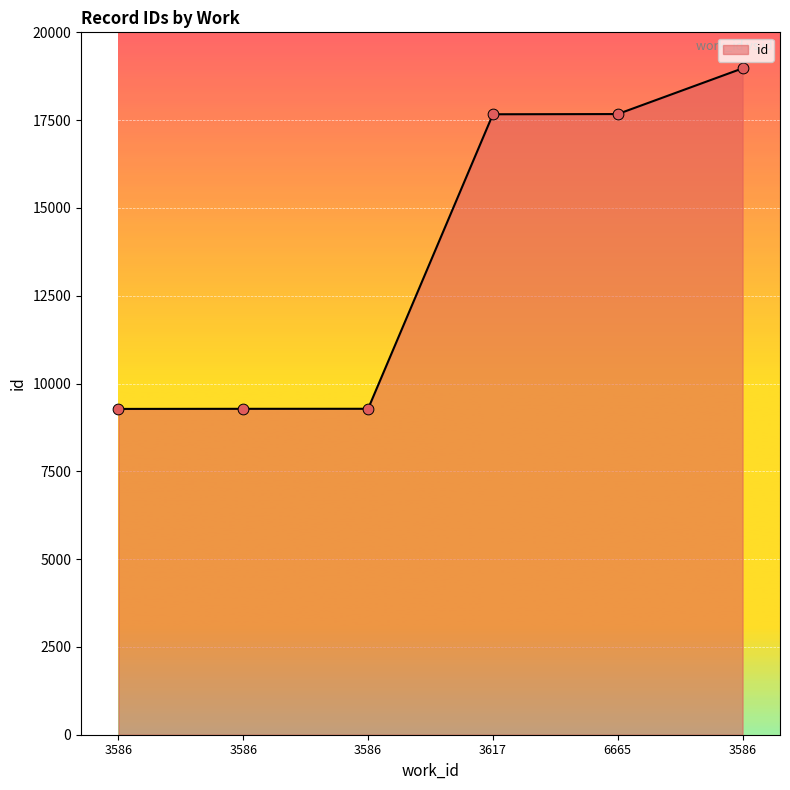

How many lines are shown in the chart?

1